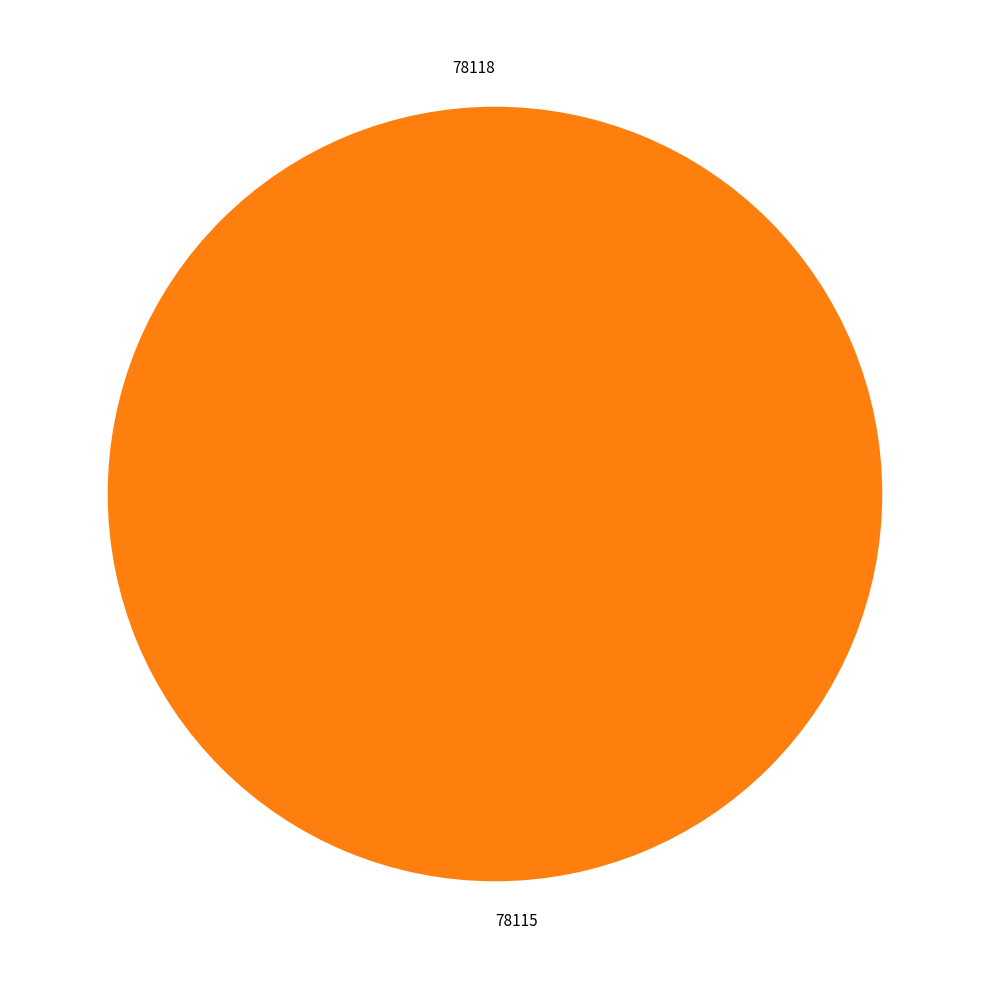

How many slices are in this pie chart?

2